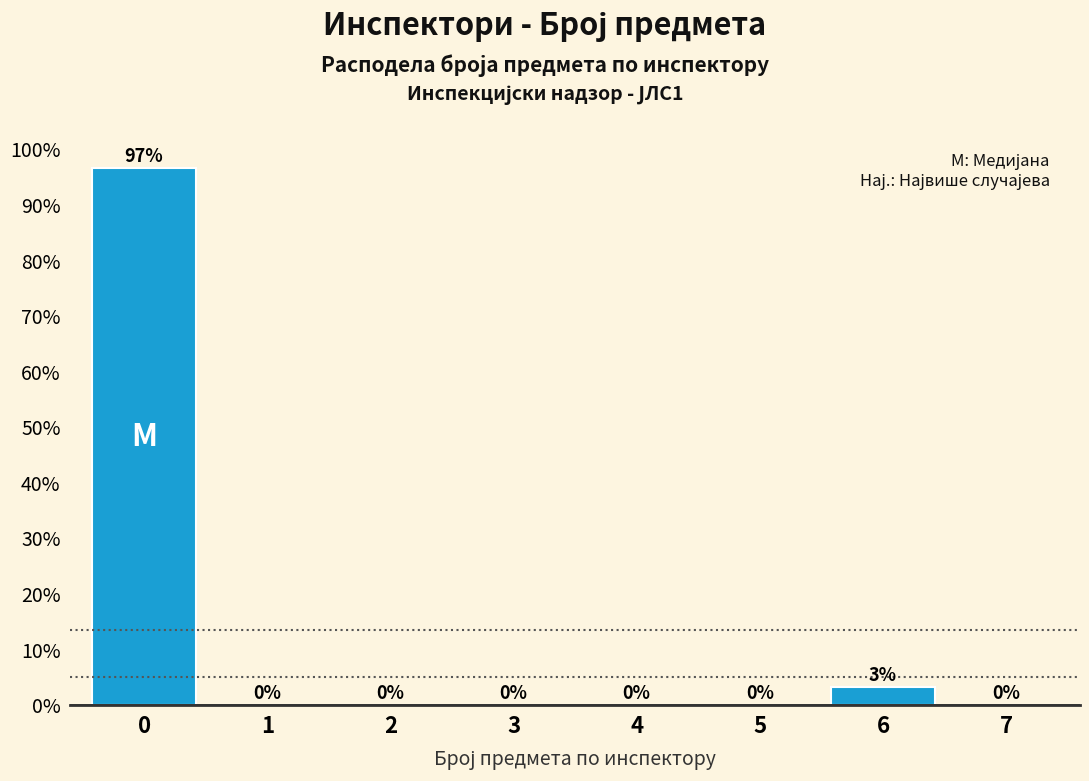

What is the sum of all values?

100.0